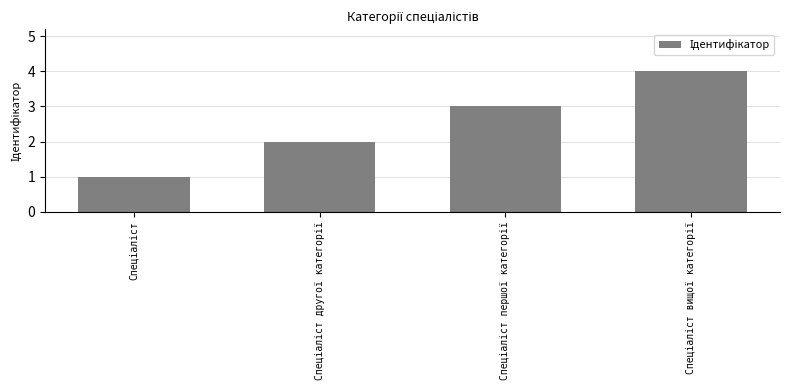

What is the maximum value shown in the chart?

4